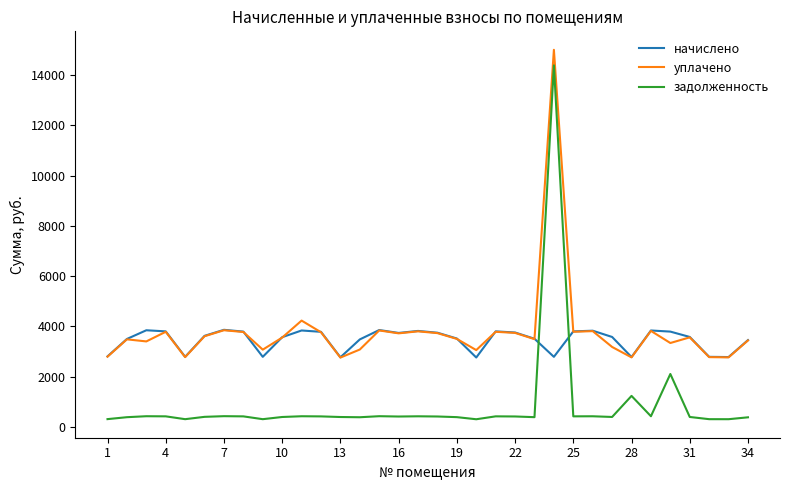

Which series has the largest total across all categories?

уплачено